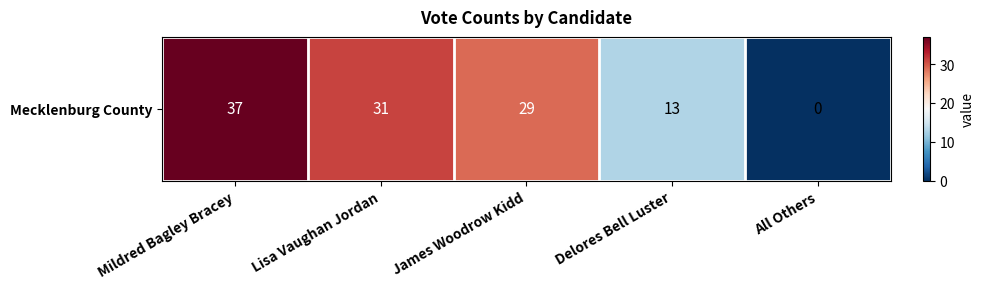

Which label corresponds to the smallest value in the chart?

All Others